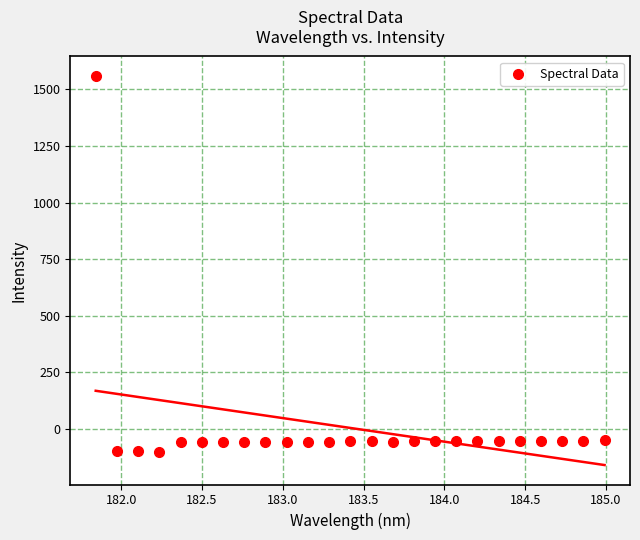

What is the range of X values (max minus min)?

3.1